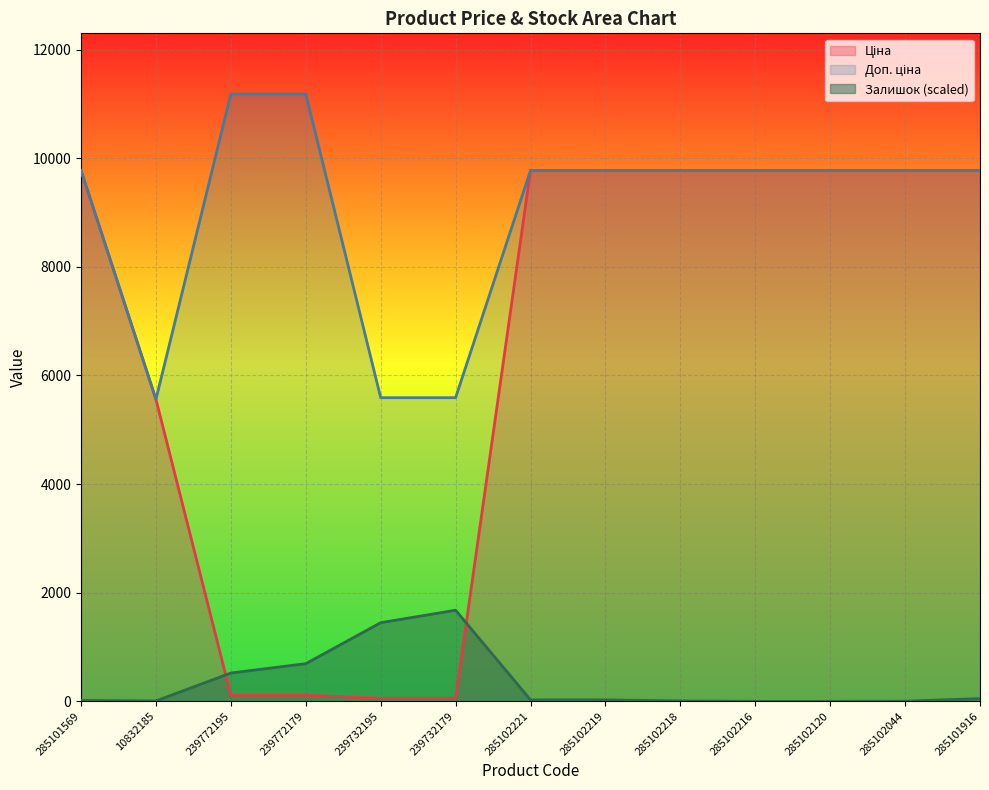

What is the difference between the Ціна values at 285102221 and 239732179?

9719.6